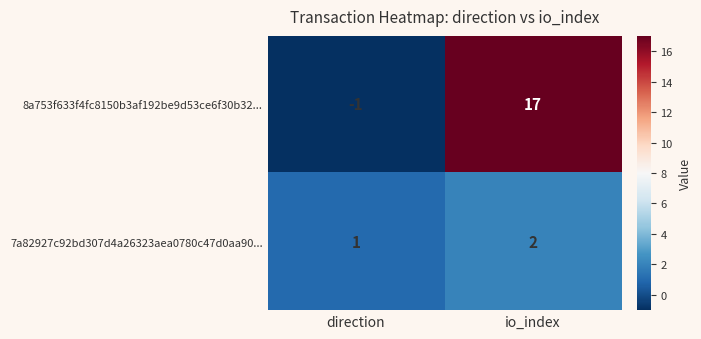

Reading left to right, extract all data points from this chart.

8a753f633f4fc8150b3af192be9d53ce6f30b32...: direction=-1	io_index=17
7a82927c92bd307d4a26323aea0780c47d0aa90...: direction=1	io_index=2